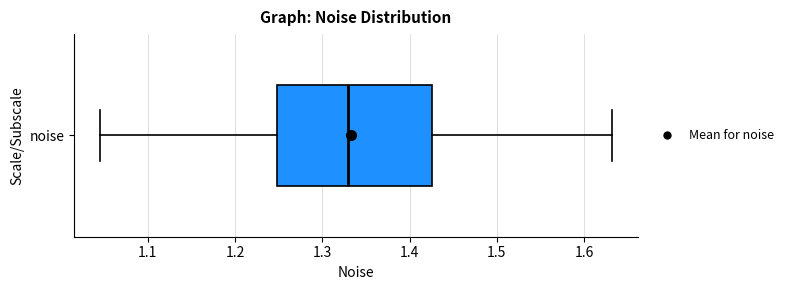

Where does the left whisker of the box for noise end on the x-axis? The values are not printed on the chart, so give them approximately, as read against the axis.

1.04